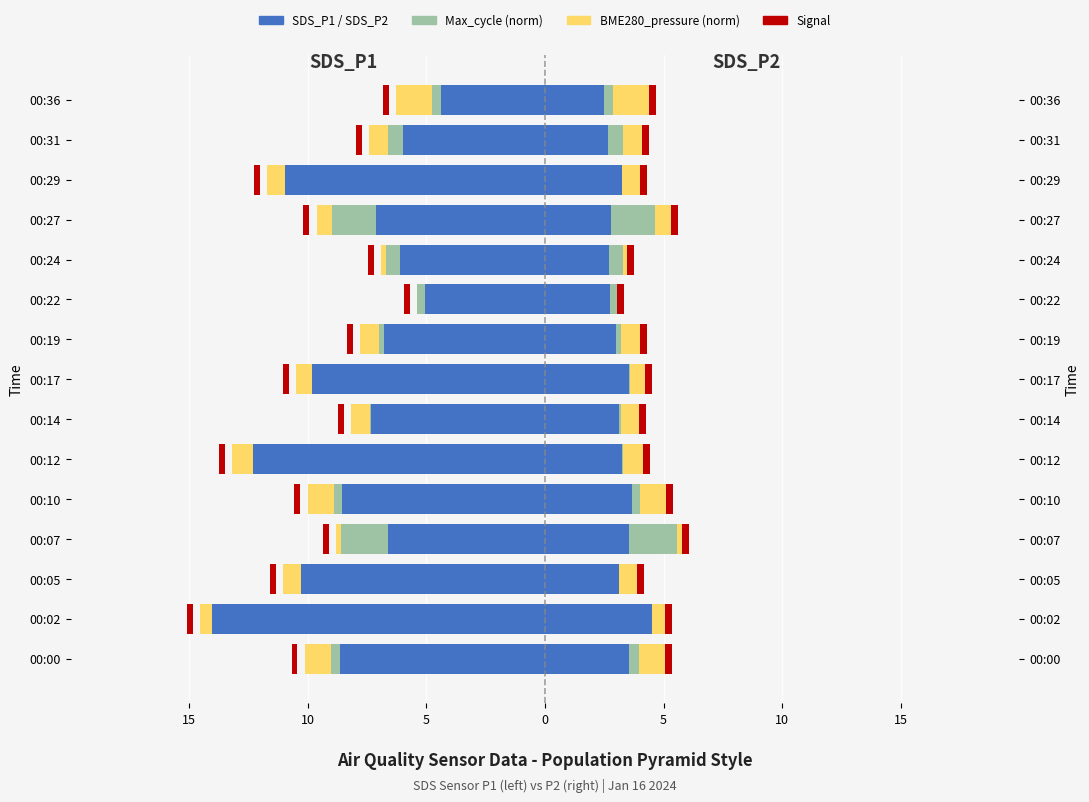

What is the value of the SDS_P1 bar at the 9th from the left?

-6.8